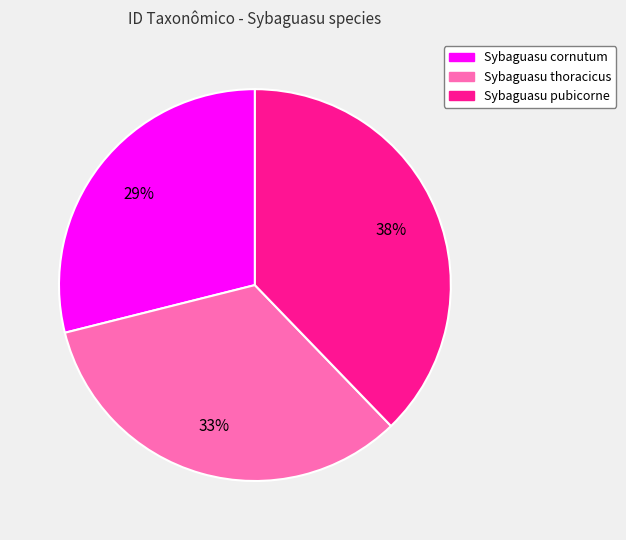

Which has a higher value, Sybaguasu cornutum or Sybaguasu pubicorne?

Sybaguasu pubicorne